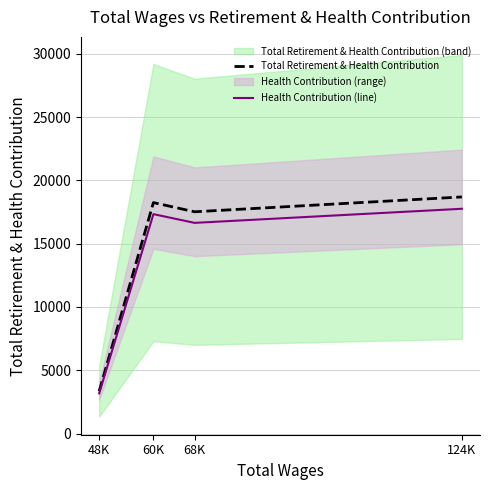

What is the label of the 3rd point from the right?

60K